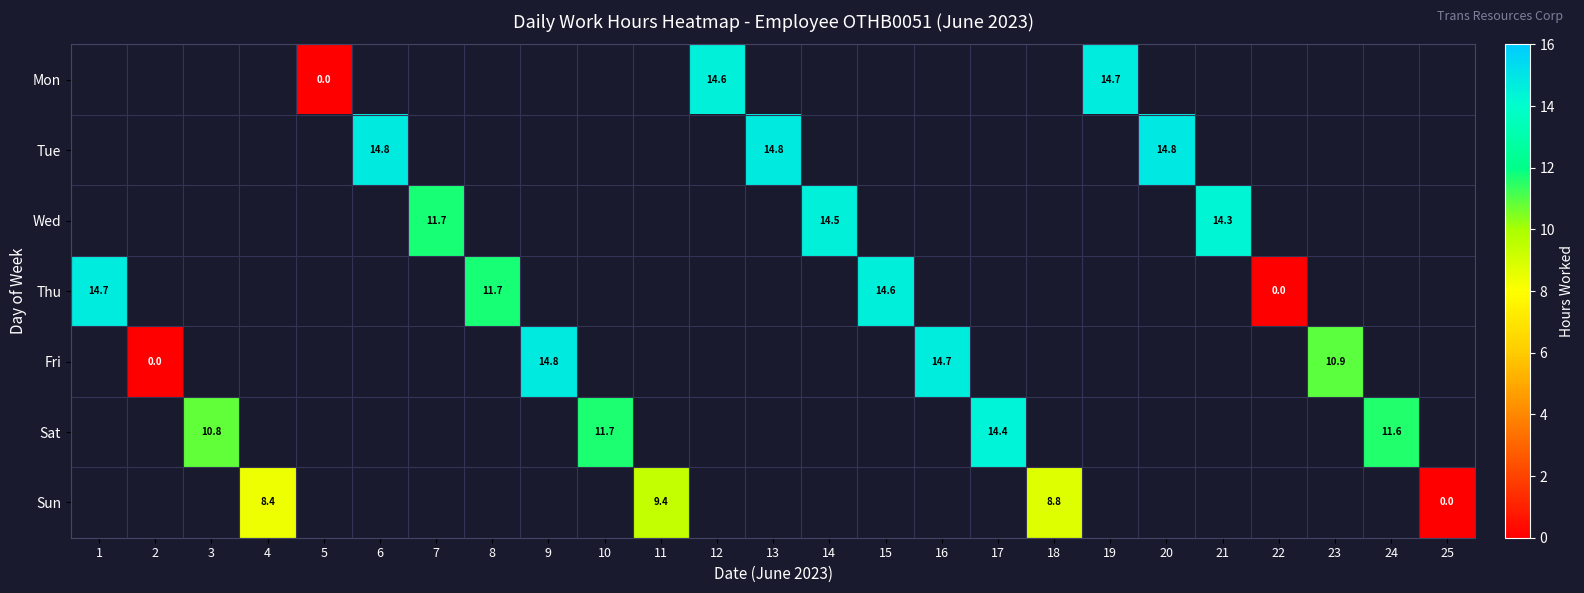

The value of Tue at 20 is 26.4. True or false?

False